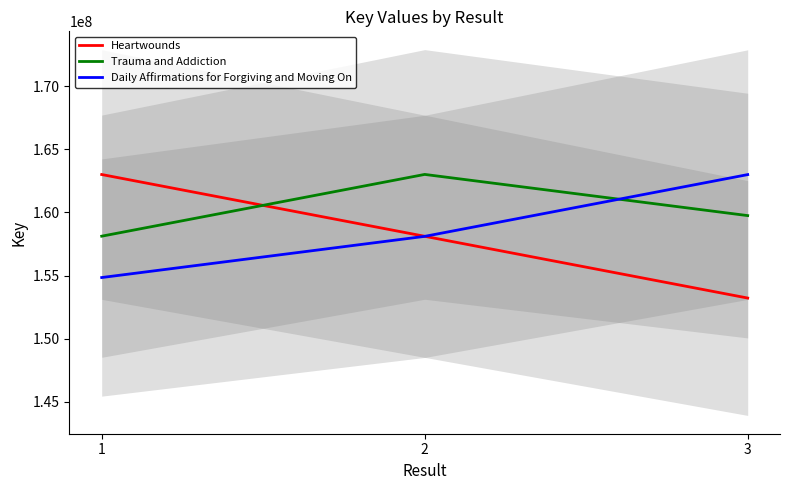

At which label does Daily Affirmations for Forgiving and Moving On first exceed 158098554?

2